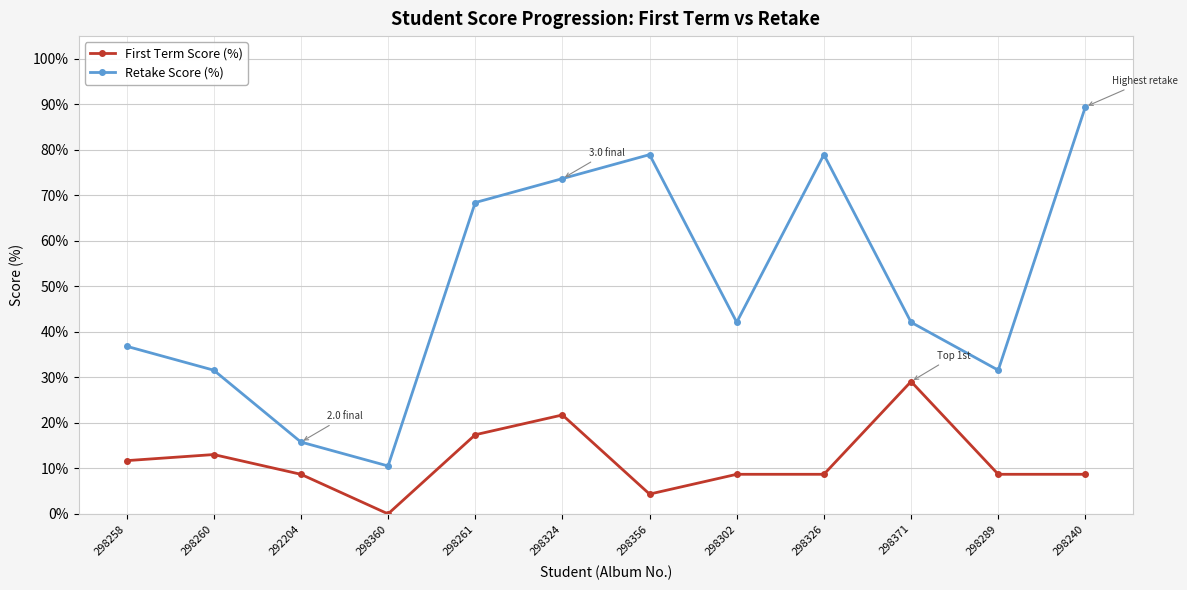

True or false: Retake Score (%) and First Term Score (%) cross at least once.

False